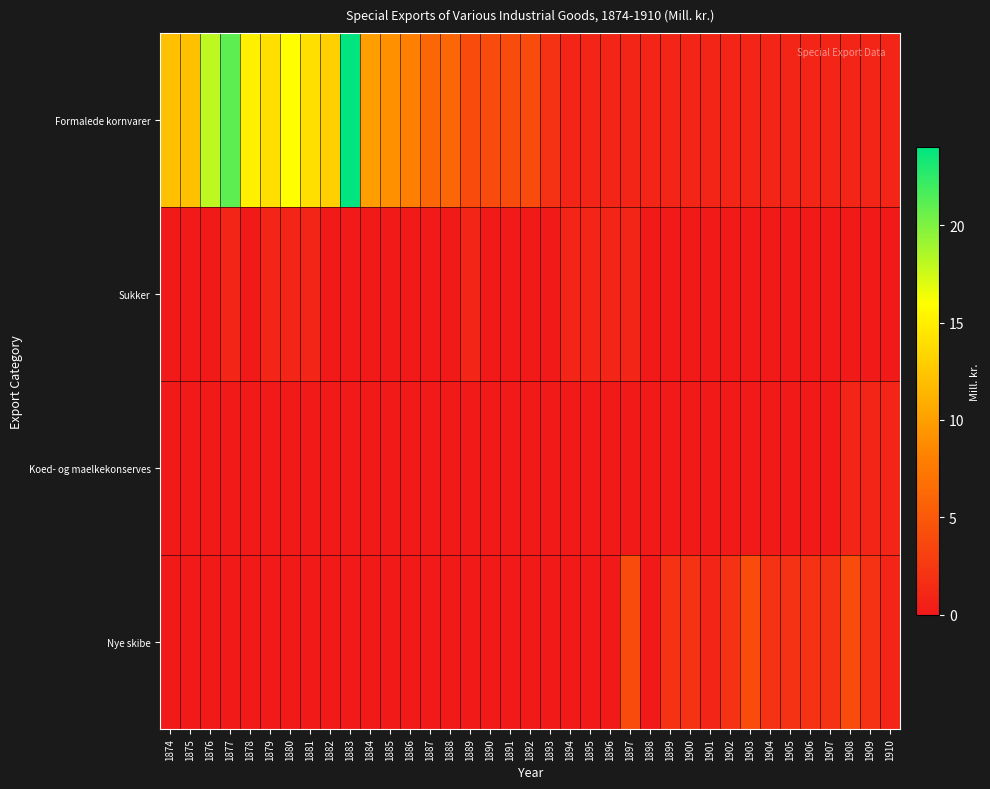

What is the difference between the highest and lowest values at 1878?

15